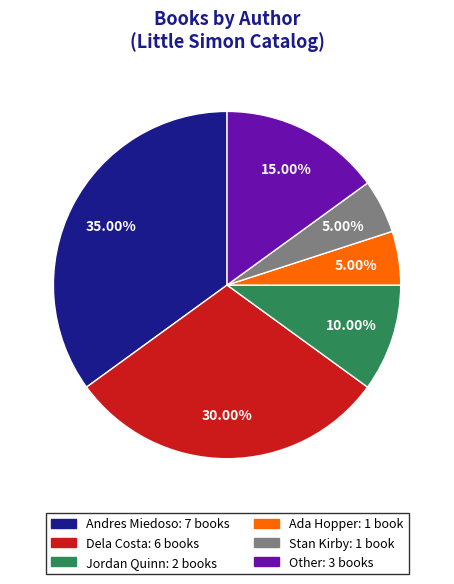

Is there any slice that represents more than half of the pie?

No